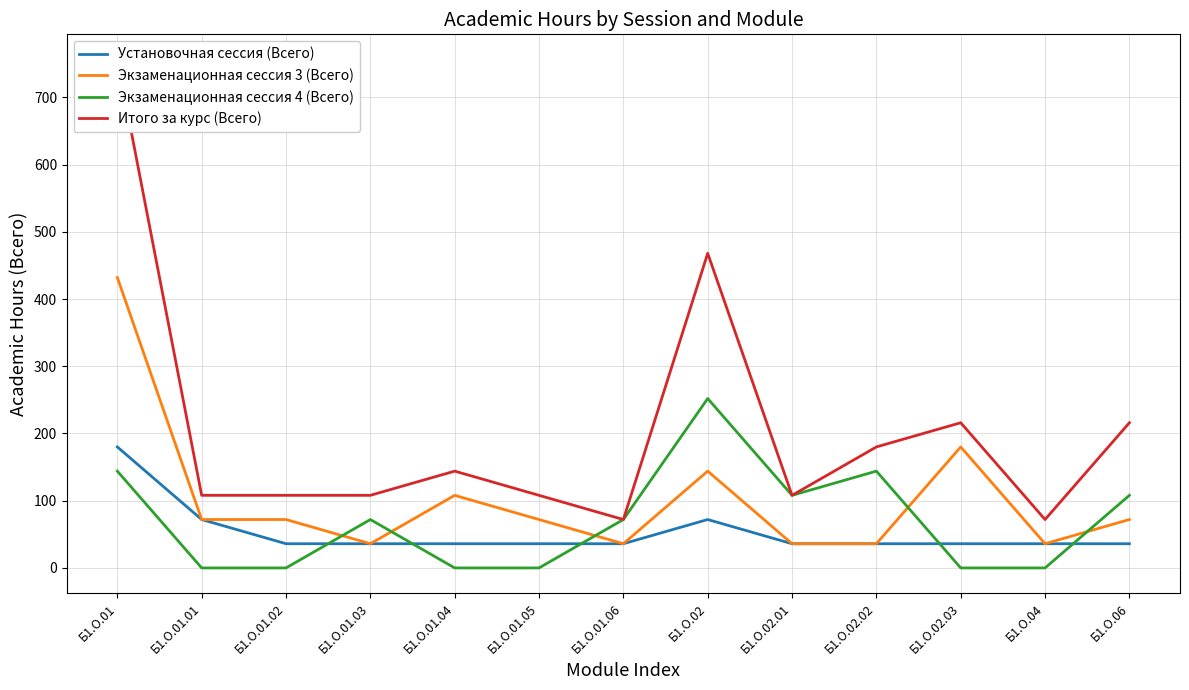

Is the value of Установочная сессия (Всего) at Б1.О.02.02 greater than the value of Итого за курс (Всего) at Б1.О.01.04?

No